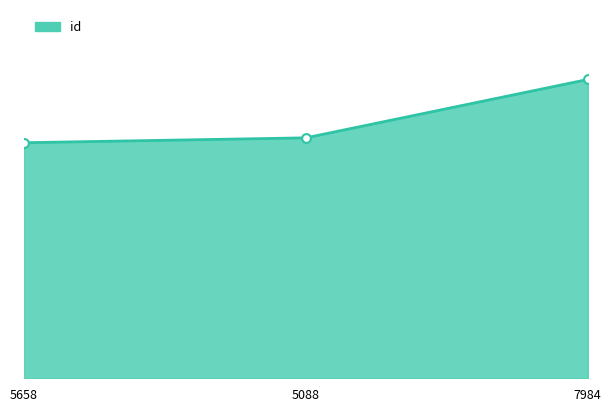

What is the change in value from 5658 to 7984?

+5143